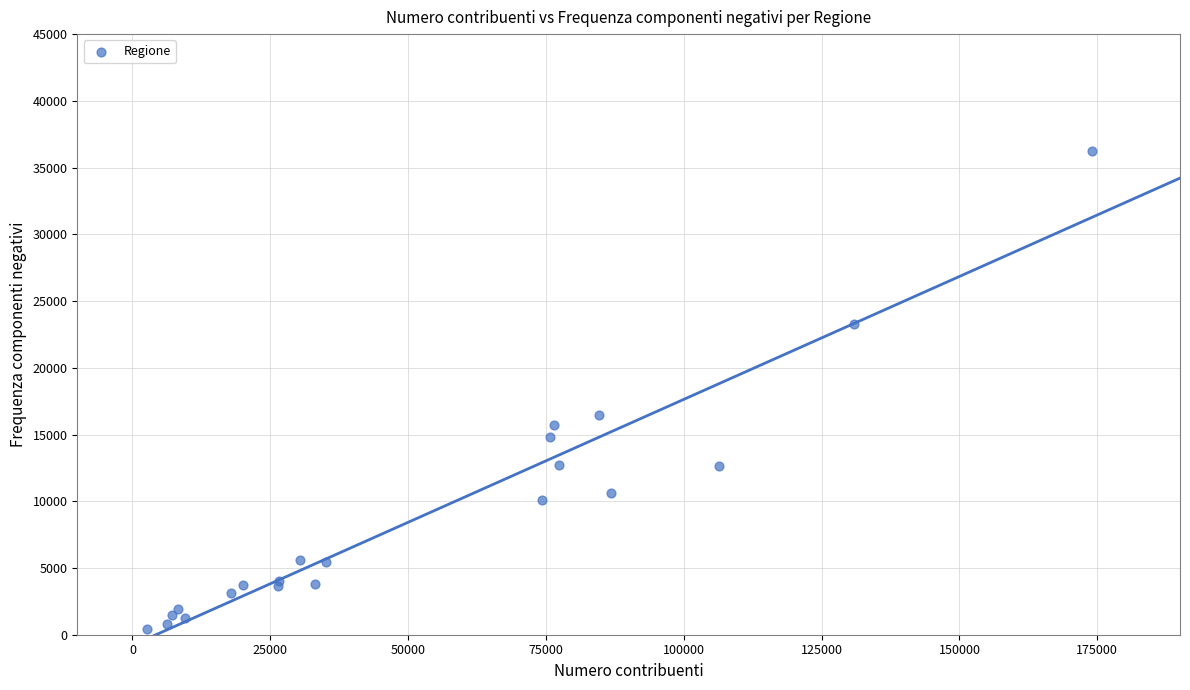

What Y value in the scatter plot is closest to 18344?

16499